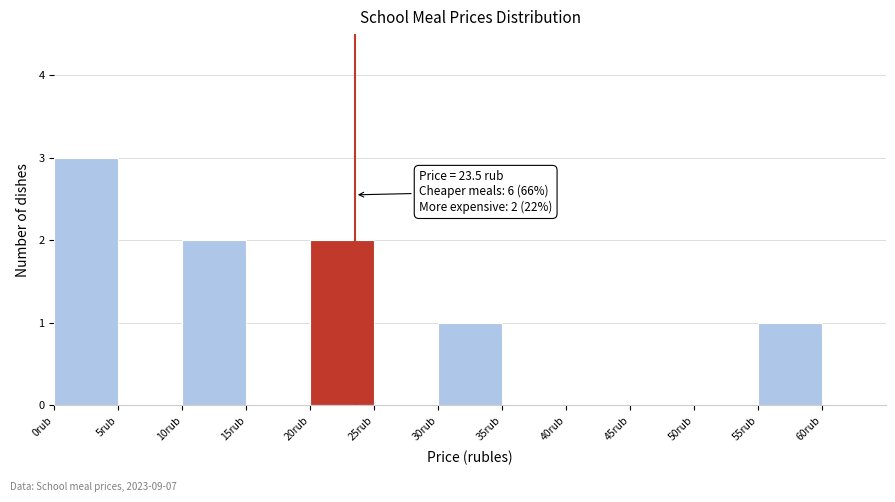

Which range on the x-axis has the tallest bar?

0 to 5